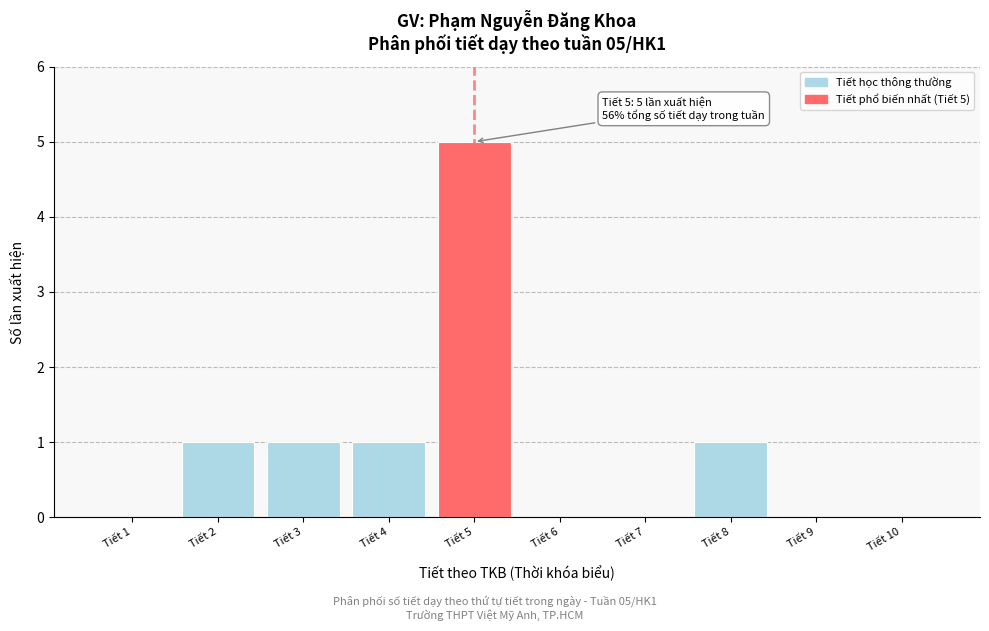

Reading left to right, what are all the values shown in this chart?

Tiết 1=0	Tiết 2=1	Tiết 3=1	Tiết 4=1	Tiết 5=5	Tiết 6=0	Tiết 7=0	Tiết 8=1	Tiết 9=0	Tiết 10=0